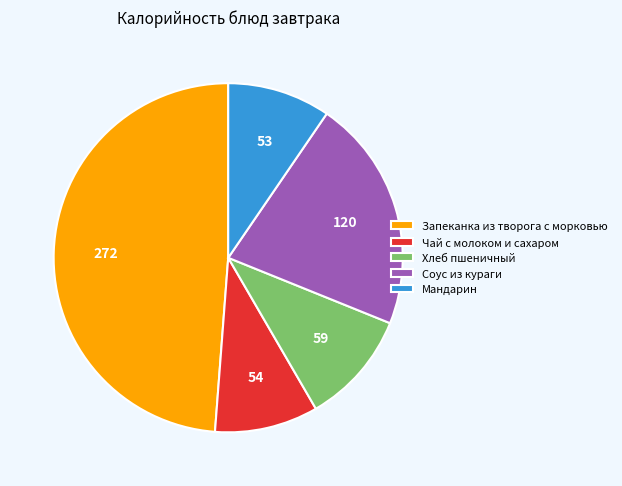

Between Соус из кураги and Чай с молоком и сахаром, which is larger?

Соус из кураги